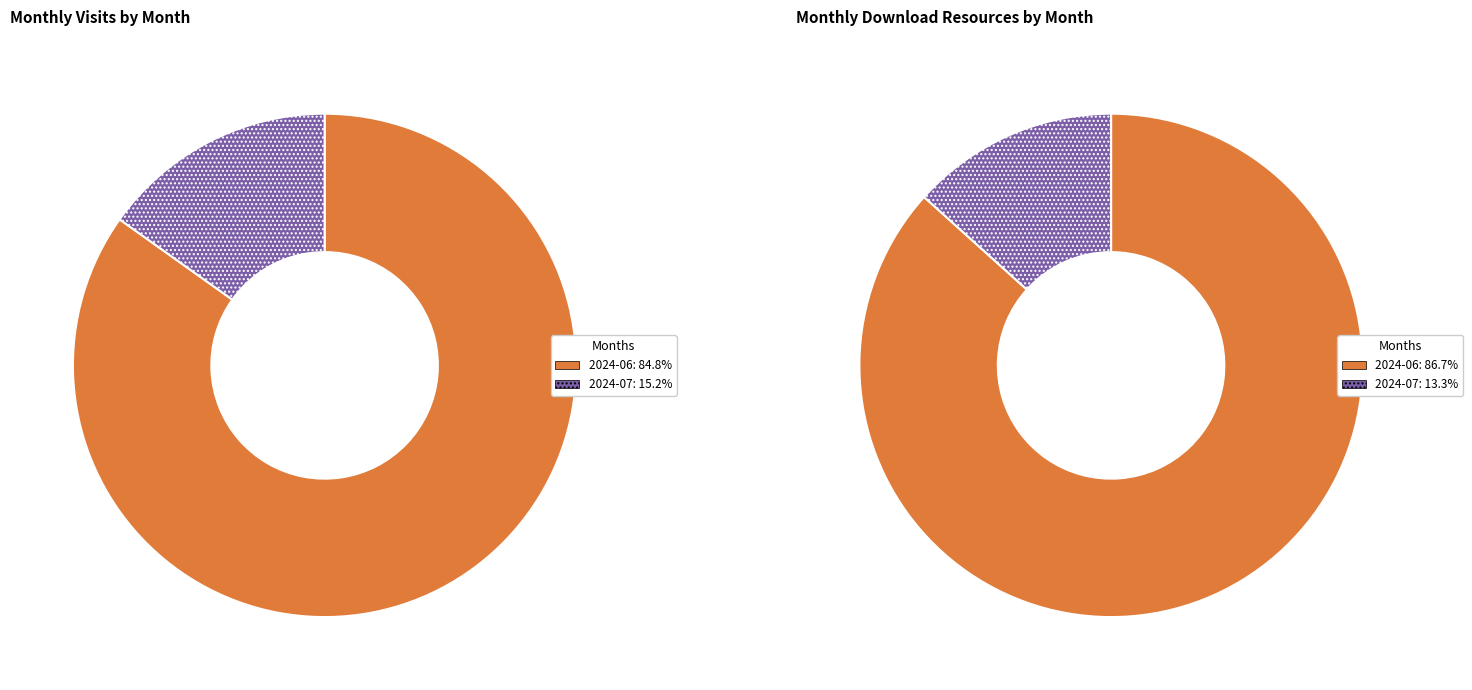

Which category has the smallest portion of the pie?

2024-07